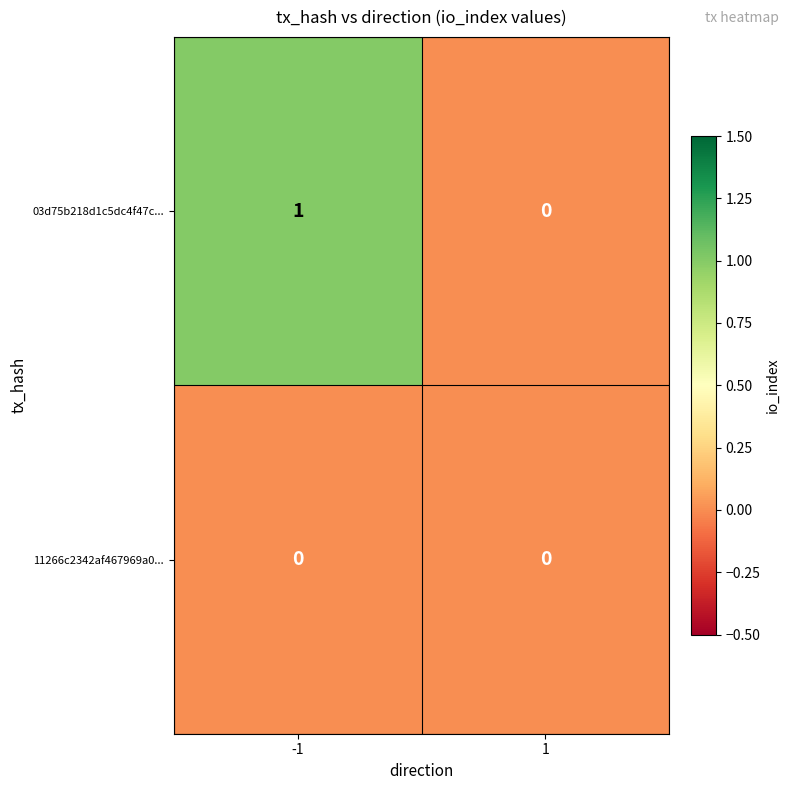

Between -1 and 1, which series saw the biggest shift?

03d75b218d1c5dc4f47c...